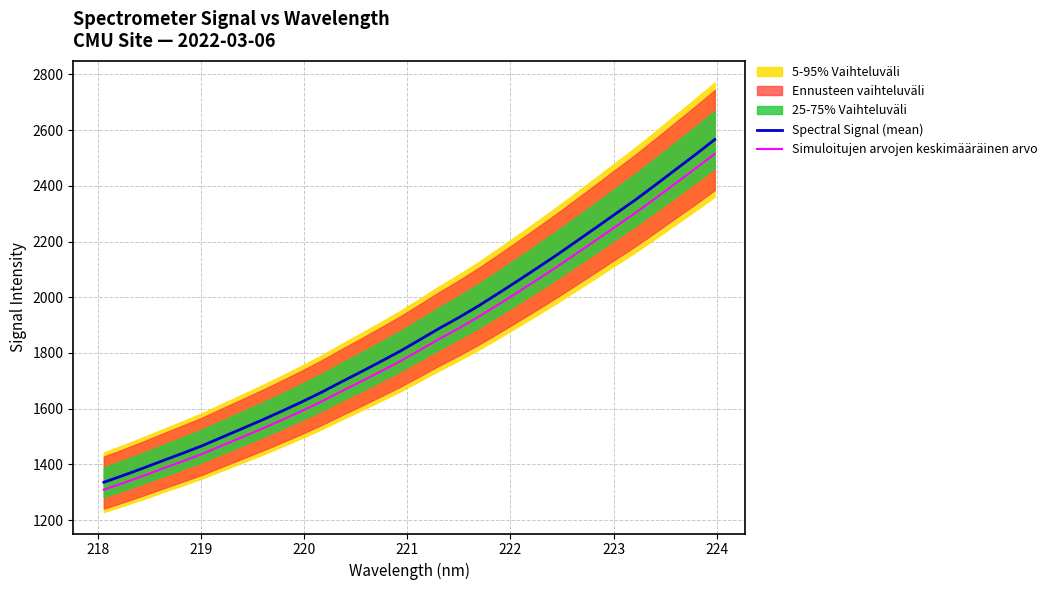

At how many categories does at least one series exceed 1344?

31